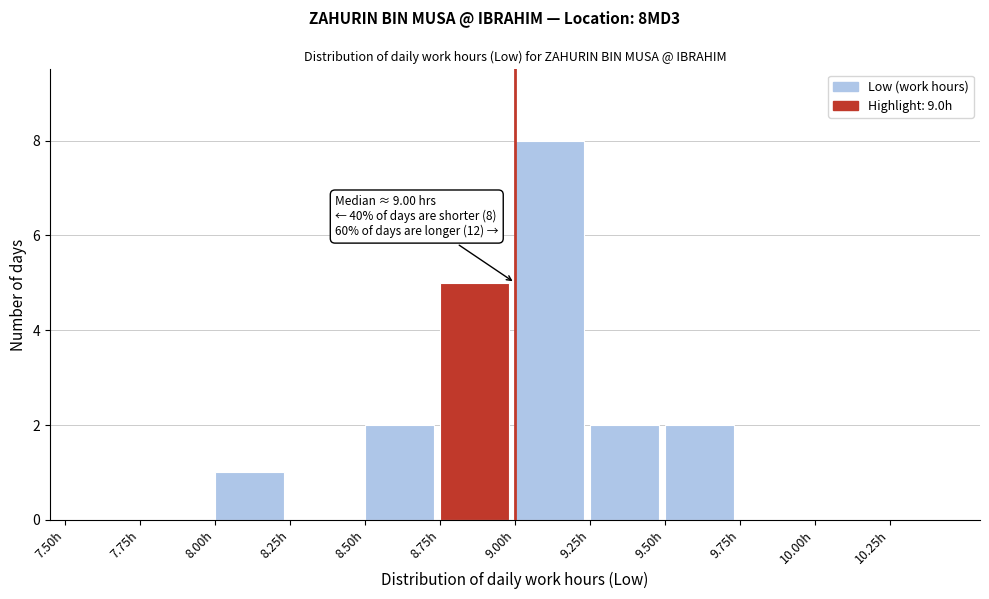

Over which range of the x-axis is the bar tallest?

9.00 to 9.25